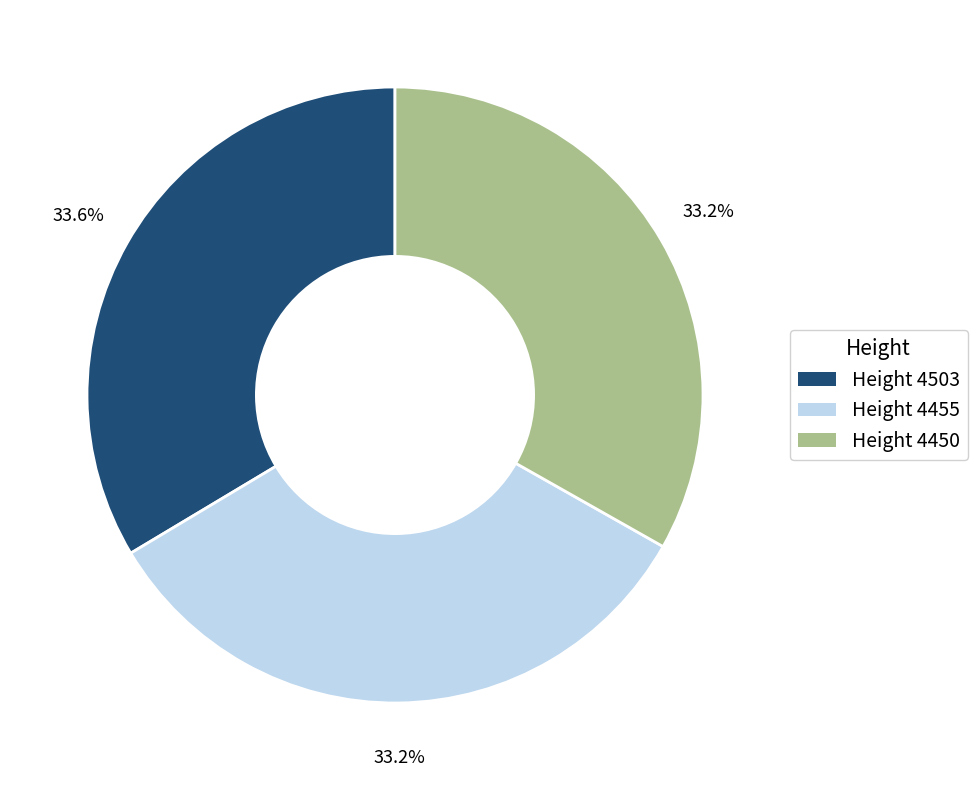

Does any single category account for the majority?

No